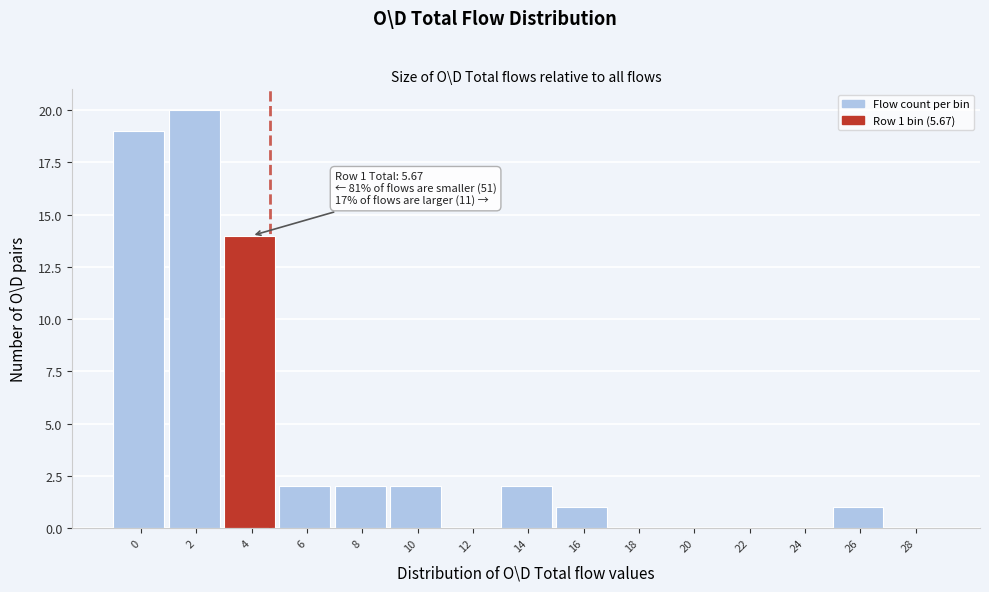

Reading left to right, what are all the values shown in this chart?

0=19	2=20	4=14	6=2	8=2	10=2	12=0	14=2	16=1	18=0	20=0	22=0	24=0	26=1	28=0